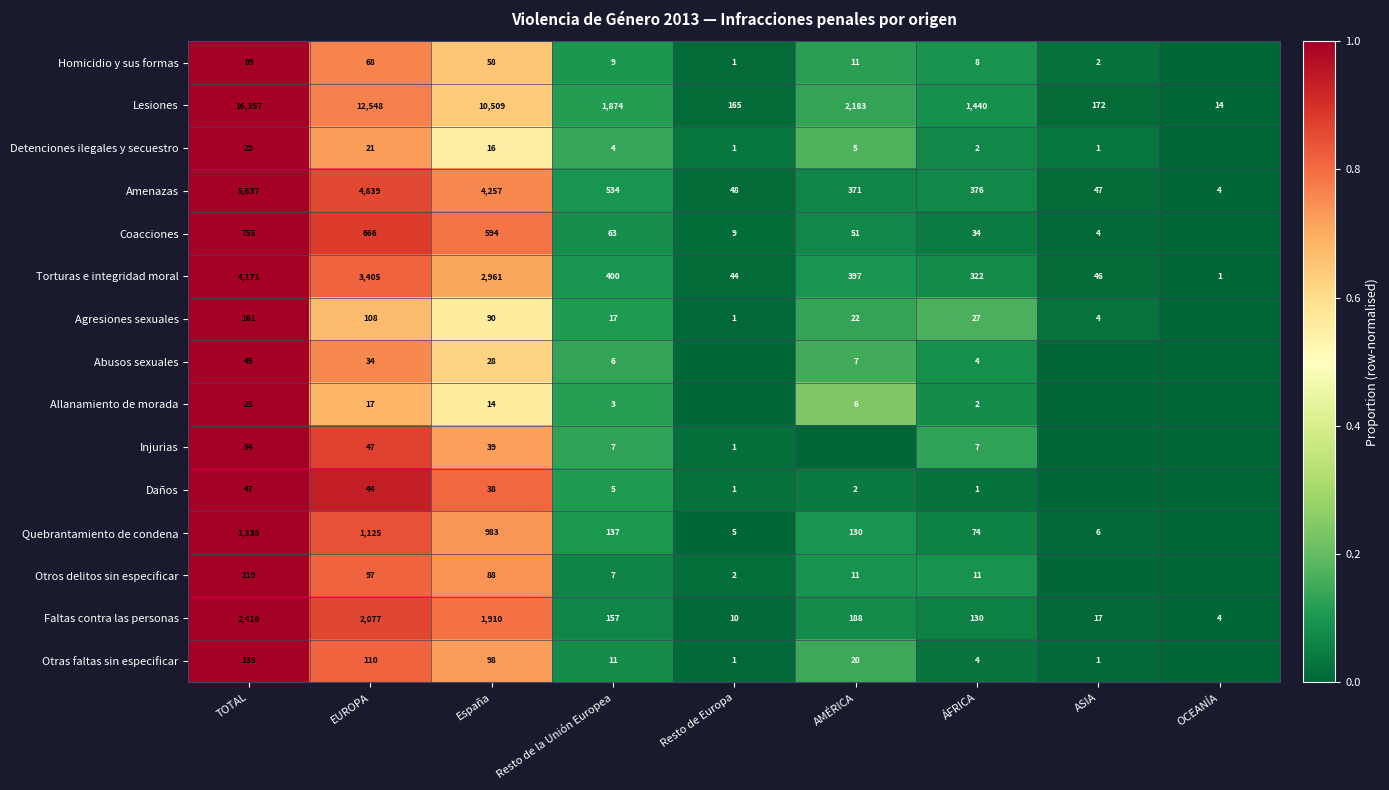

What is the difference between the Torturas e integridad moral values at España and OCEANÍA?

2960